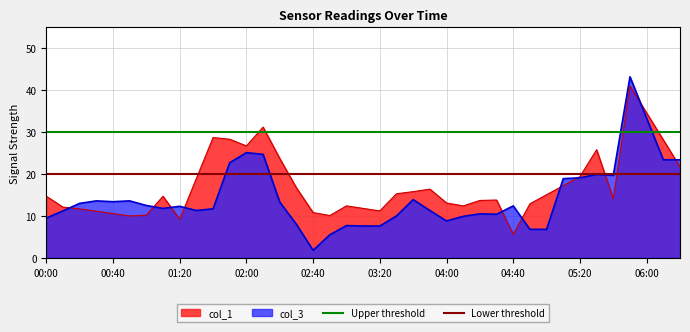

Does the chart display data point markers on the line(s)?

No